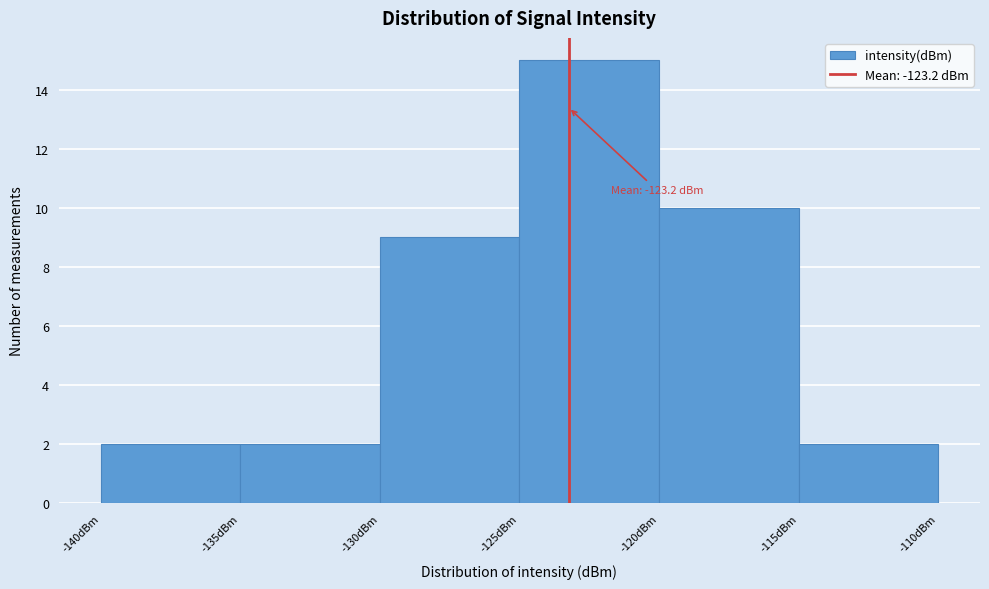

Which range on the x-axis has the tallest bar?

-125 to -120